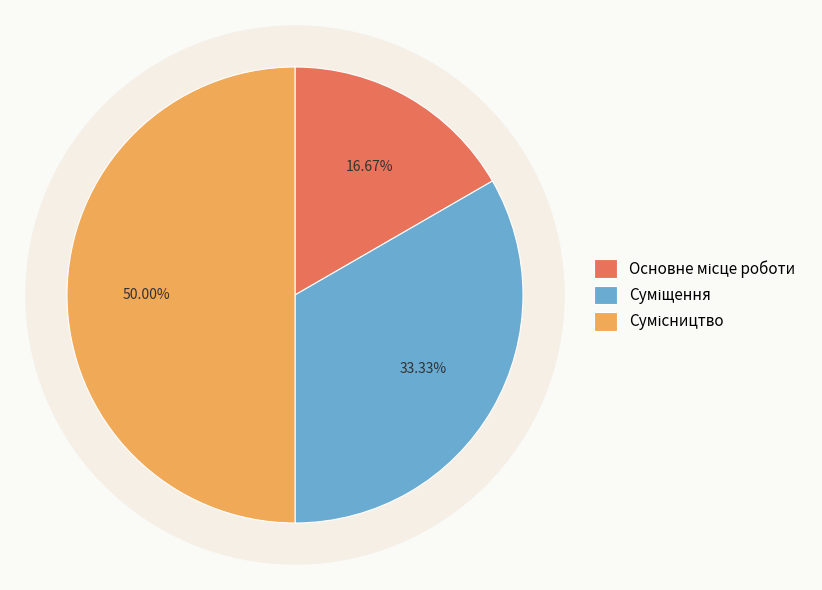

Which has a higher value, Суміщення or Сумісництво?

Сумісництво